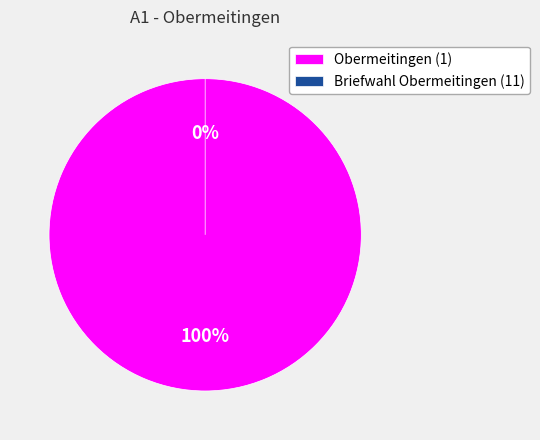

Is it true that Briefwahl Obermeitingen (11) is 0% of the pie?

True